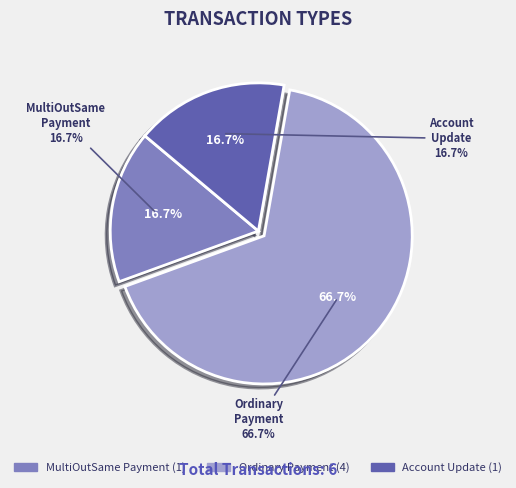

Which slice is the smallest?

MultiOutSame Payment